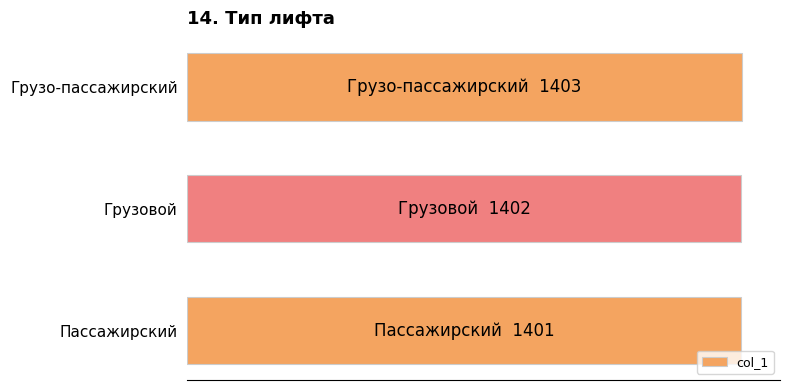

Are the bars horizontal?

Yes